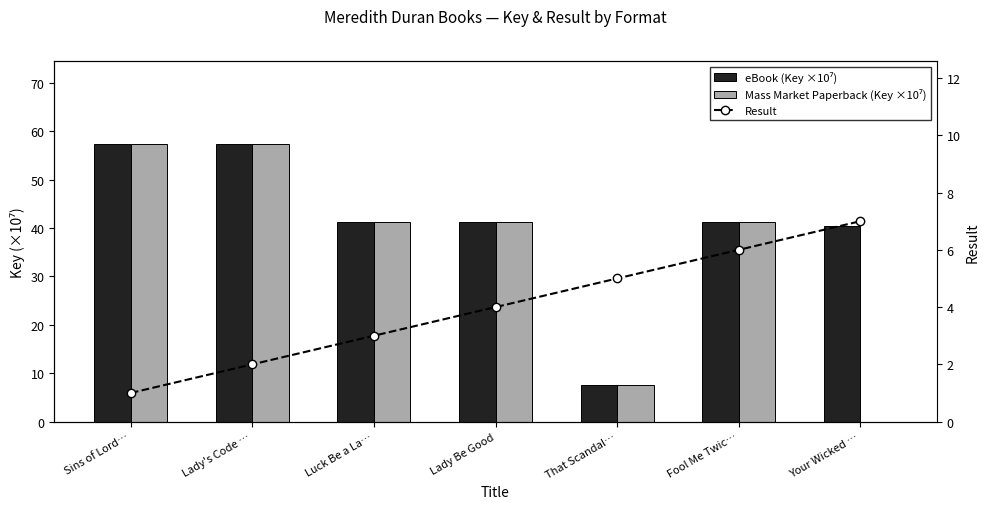

True or false: Result has a value of 6.5 at Lady Be Good.

False